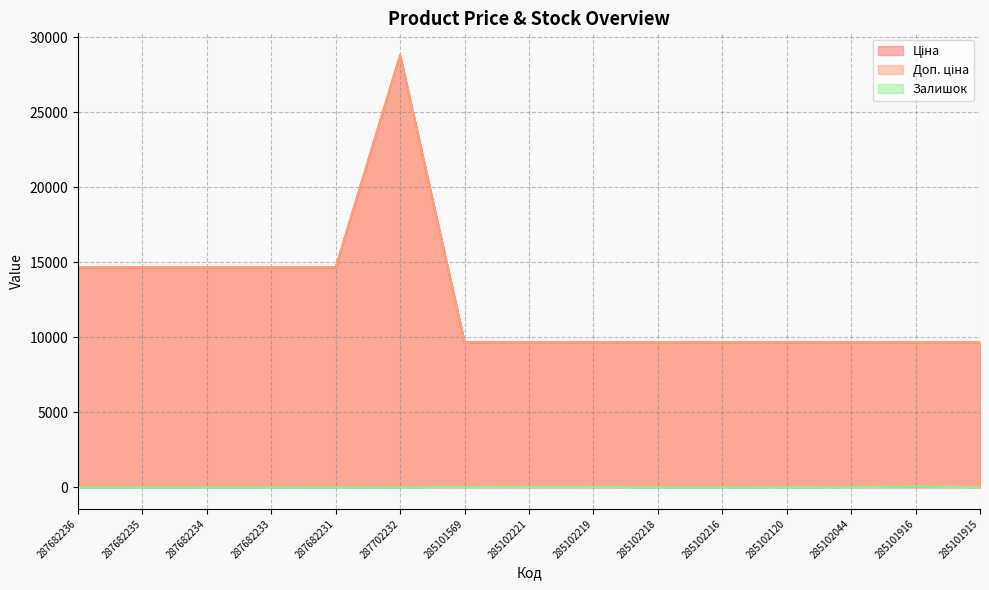

Reading left to right, transcribe all the data shown in this chart.

Ціна: 287682236=14649.6	287682235=14649.6	287682234=14649.6	287682233=14649.6	287682231=14649.6	287702232=28821.8	285101569=9664.7	285102221=9664.7	285102219=9664.7	285102218=9664.7	285102216=9664.7	285102120=9664.7	285102044=9664.7	285101916=9664.7	285101915=9664.7
Доп. ціна: 287682236=14649.6	287682235=14649.6	287682234=14649.6	287682233=14649.6	287682231=14649.6	287702232=28821.8	285101569=9664.7	285102221=9664.7	285102219=9664.7	285102218=9664.7	285102216=9664.7	285102120=9664.7	285102044=9664.7	285101916=9664.7	285101915=9664.7
Залишок: 287682236=0.0	287682235=0.0	287682234=0.0	287682233=0.0	287682231=1.0	287702232=0.0	285101569=17.0	285102221=15.0	285102219=14.0	285102218=2.0	285102216=0.0	285102120=9.0	285102044=6.0	285101916=43.0	285101915=0.0